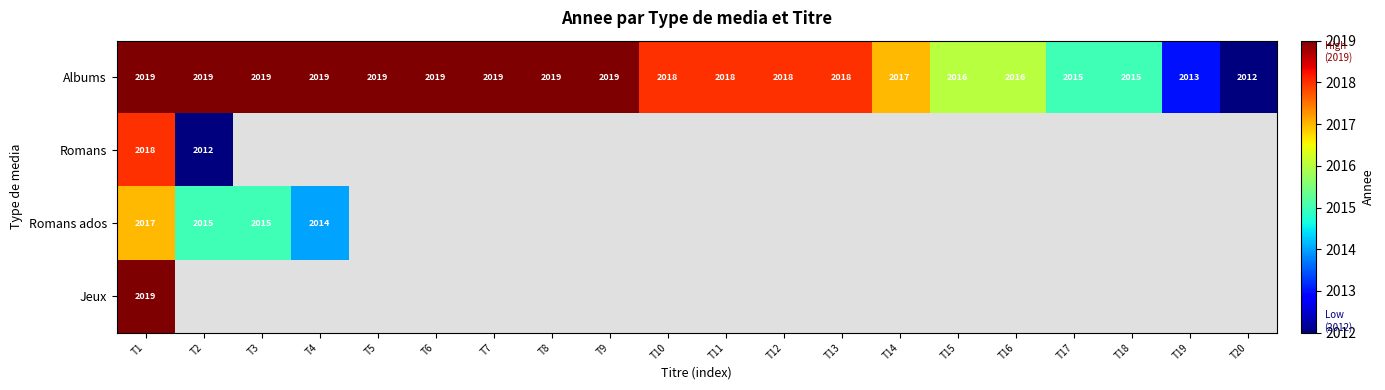

True or false: Albums has a value of 2019 at T2.

True